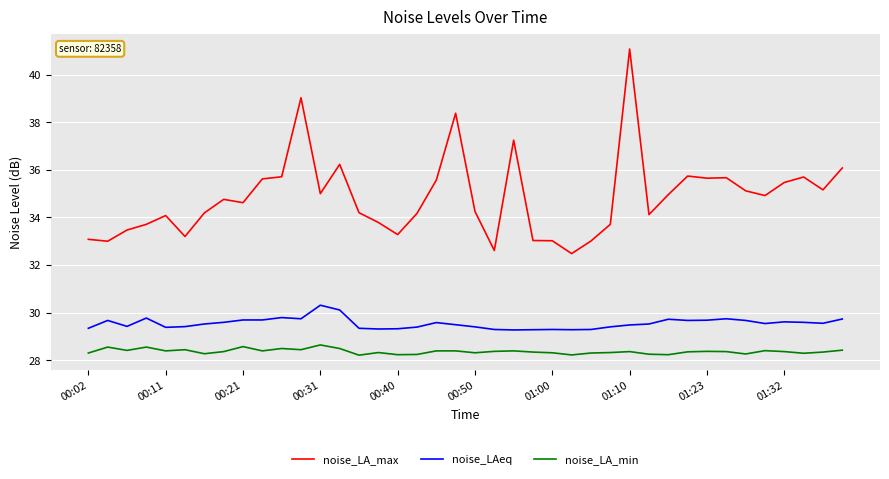

What is the lowest value of the noise_LAeq series?

29.3